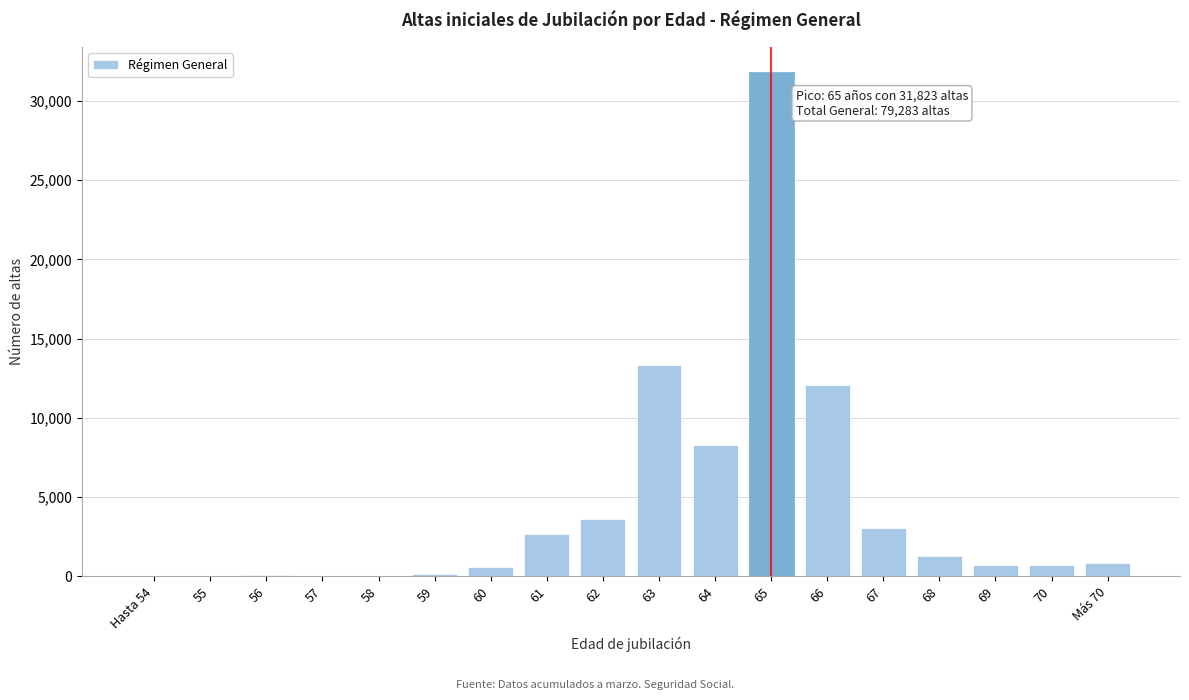

What is the maximum value shown in the chart?

31823